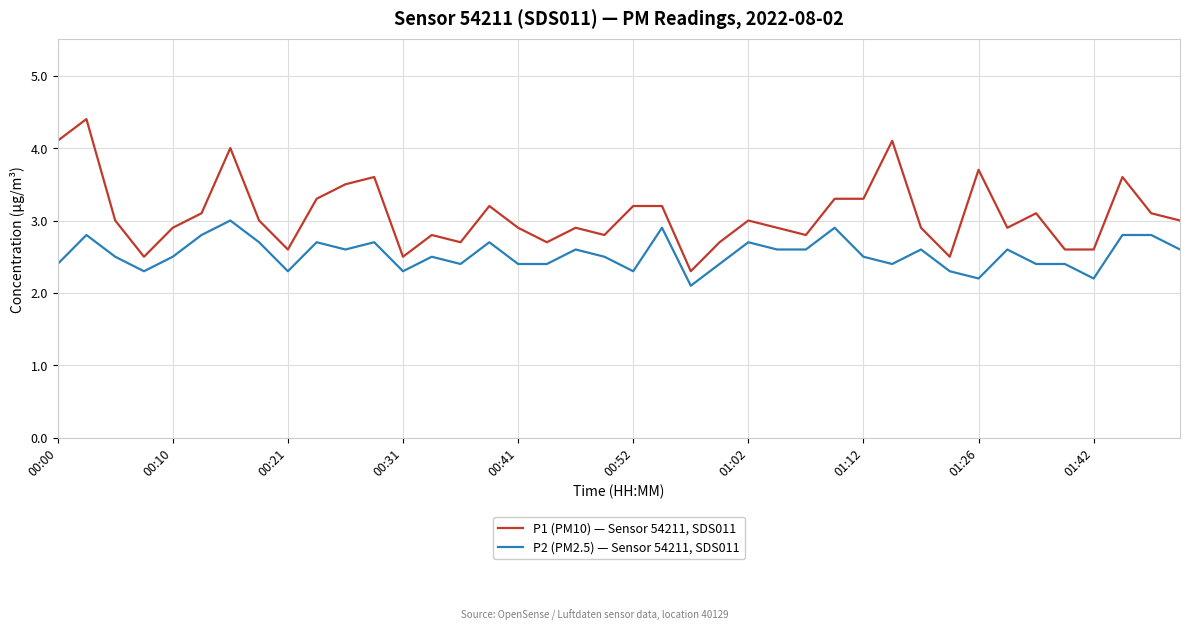

True or false: P2 (PM2.5) — Sensor 54211, SDS011 and P1 (PM10) — Sensor 54211, SDS011 intersect in this chart.

False